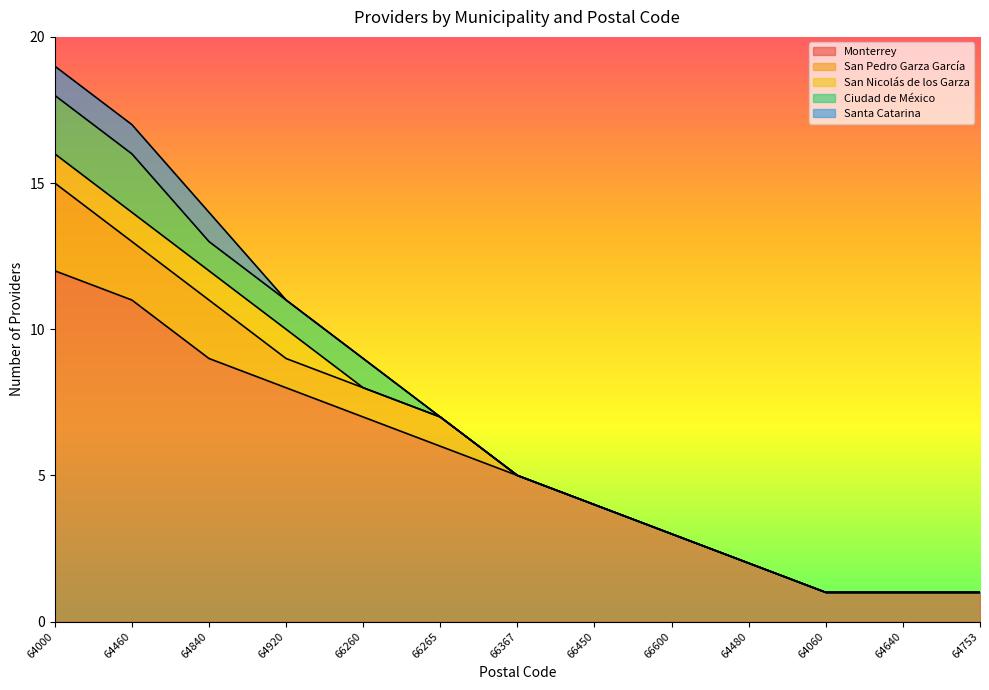

Is it true that Santa Catarina equals 0 at 66600?

True